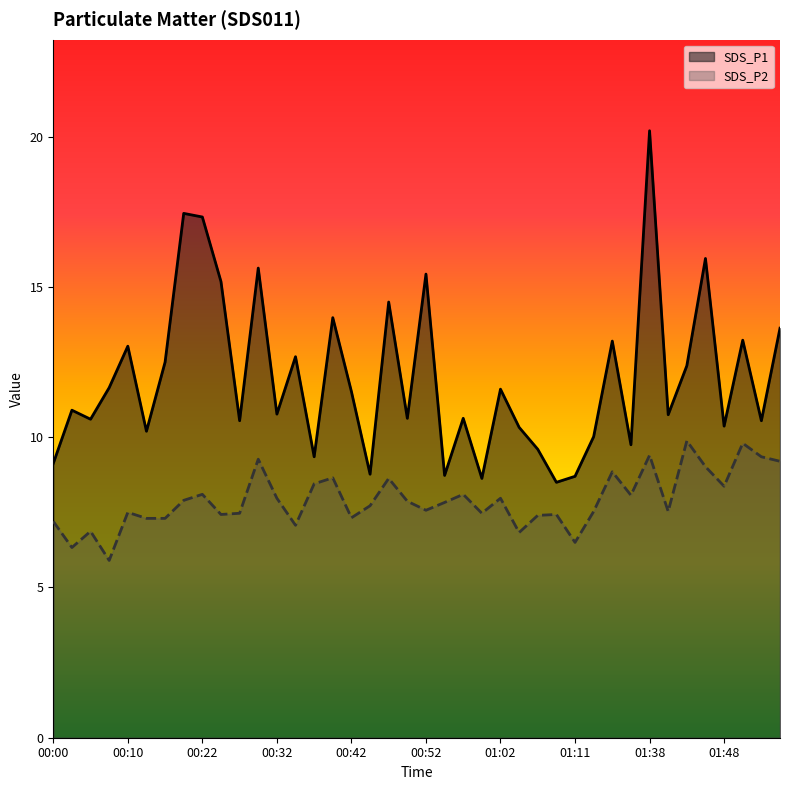

True or false: SDS_P1 and SDS_P2 intersect in this chart.

False